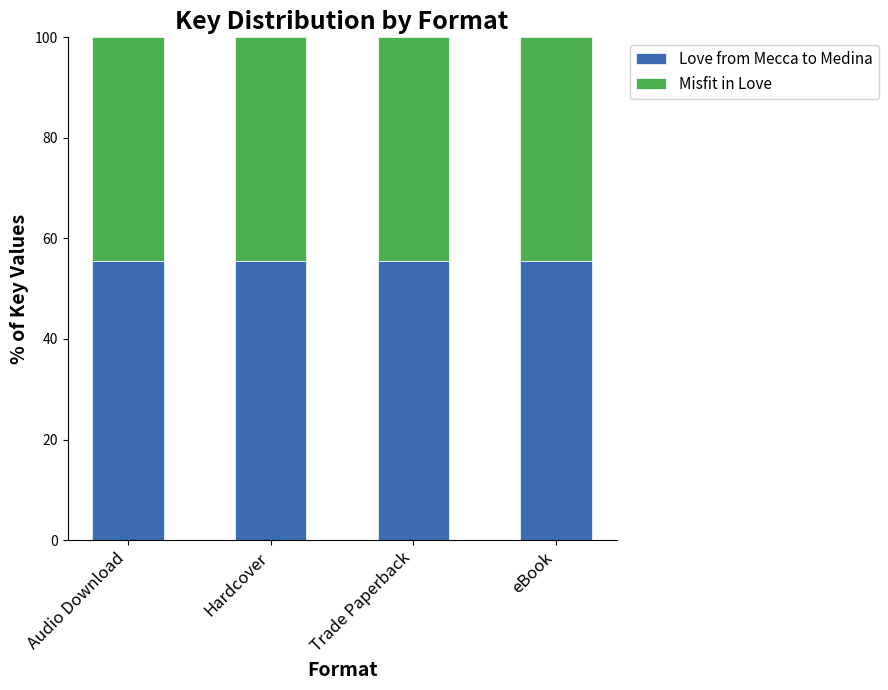

What is the total value across all series at Hardcover?

100.0